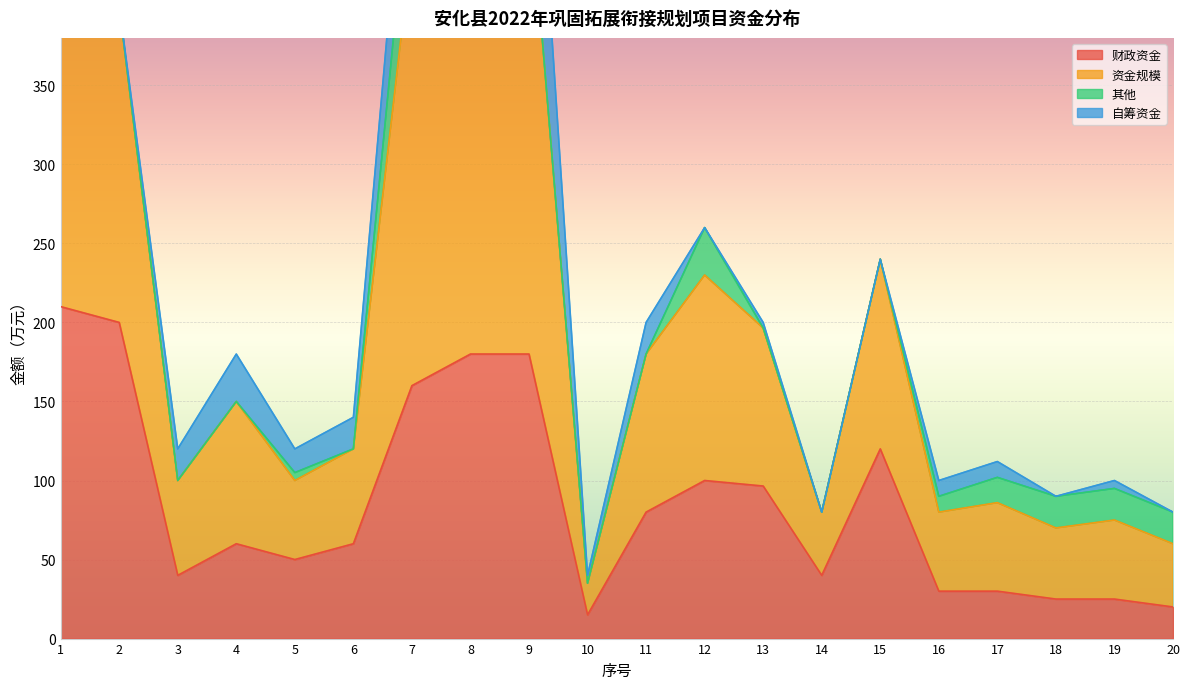

Is it true that 财政资金 equals 180.0 at 8?

True